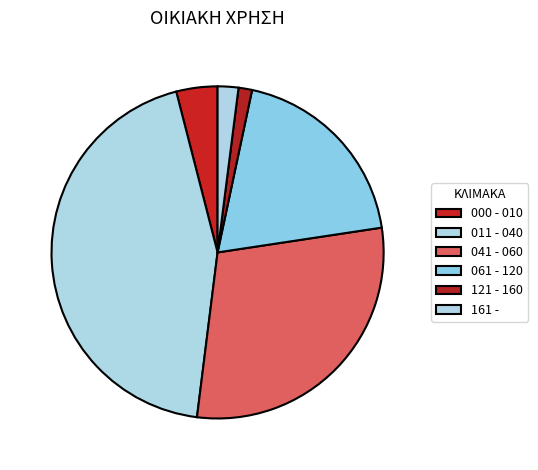

Which category has the smallest portion of the pie?

121 - 160